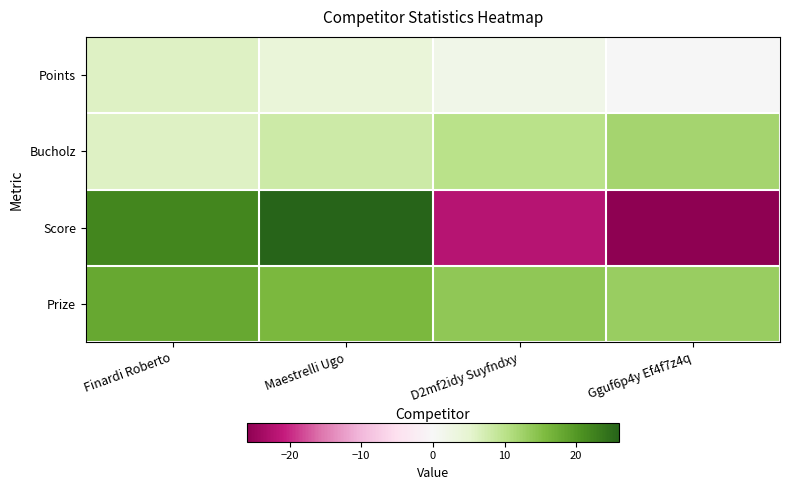

Which category has the lowest value in the Score series?

Gguf6p4y Ef4f7z4q